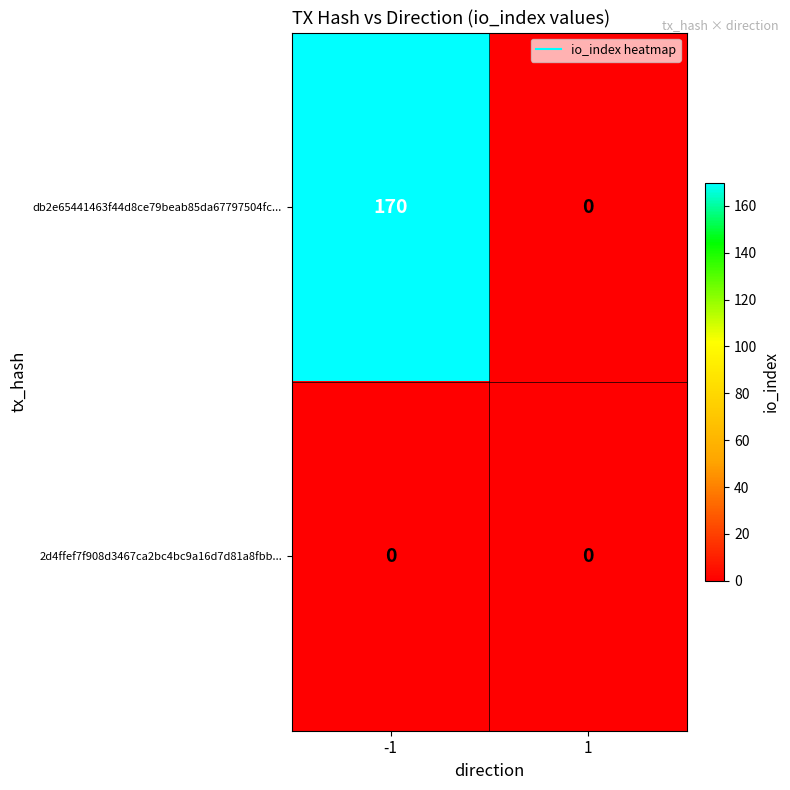

Reading left to right, extract all data points from this chart.

db2e65441463f44d8ce79beab85da67797504fc...: 170	0
2d4ffef7f908d3467ca2bc4bc9a16d7d81a8fbb...: 0	0